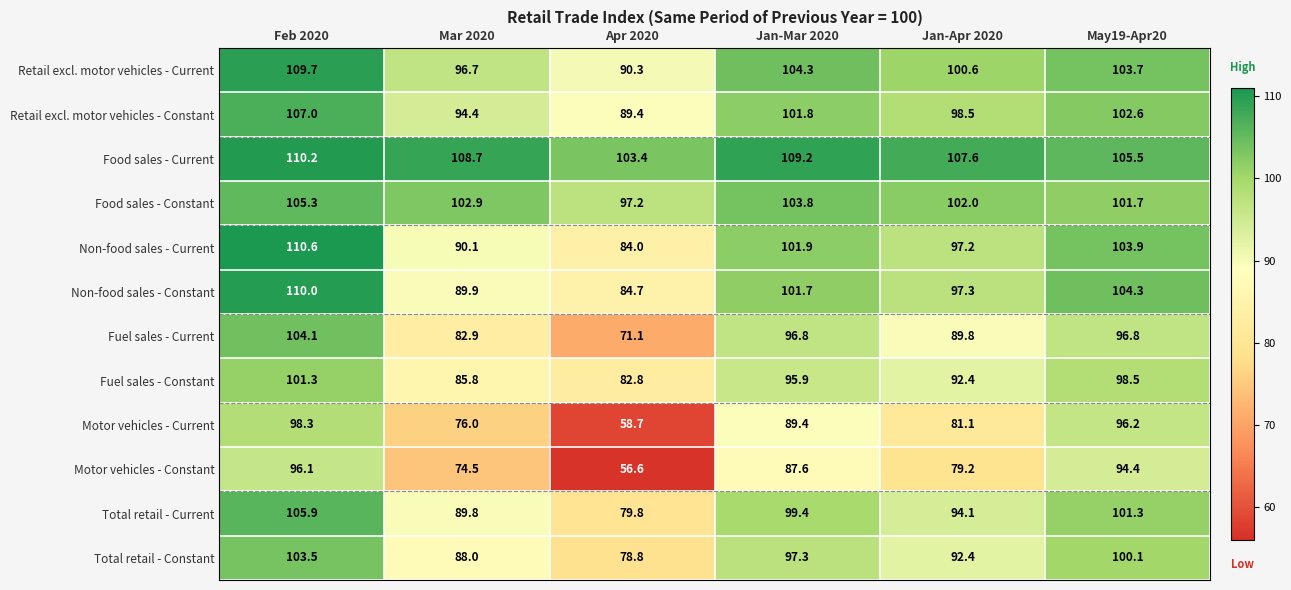

Rank the series at Feb 2020 from highest to lowest value.

Non-food sales - Current, Food sales - Current, Non-food sales - Constant, Retail excl. motor vehicles - Current, Retail excl. motor vehicles - Constant, Total retail - Current, Food sales - Constant, Fuel sales - Current, Total retail - Constant, Fuel sales - Constant, Motor vehicles - Current, Motor vehicles - Constant